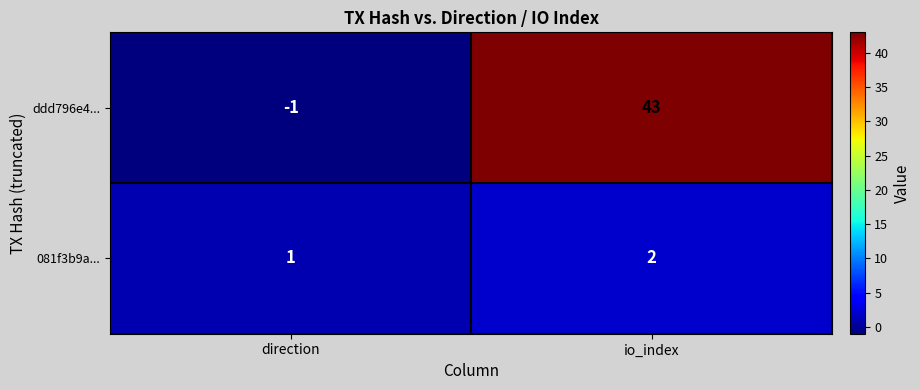

At which label is ddd796e4... closest to 21?

direction